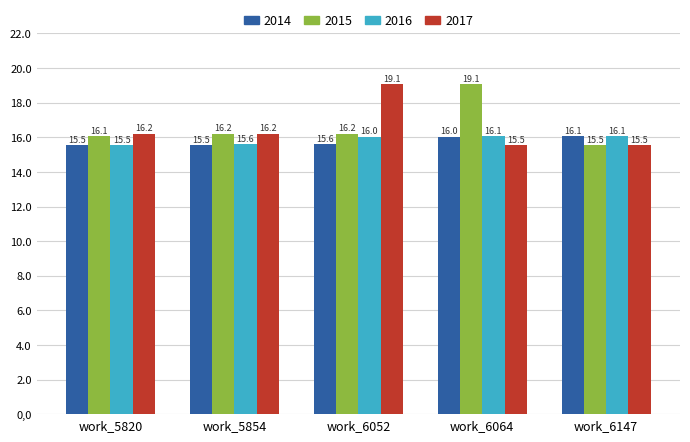

The value of 2017 at work_5820 is 5993. True or false?

False